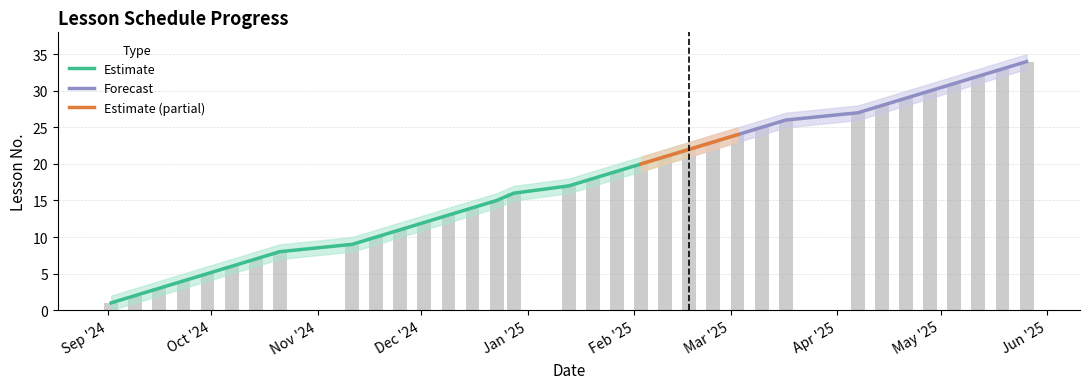

How many values in the Lower bound series exceed 17?

16